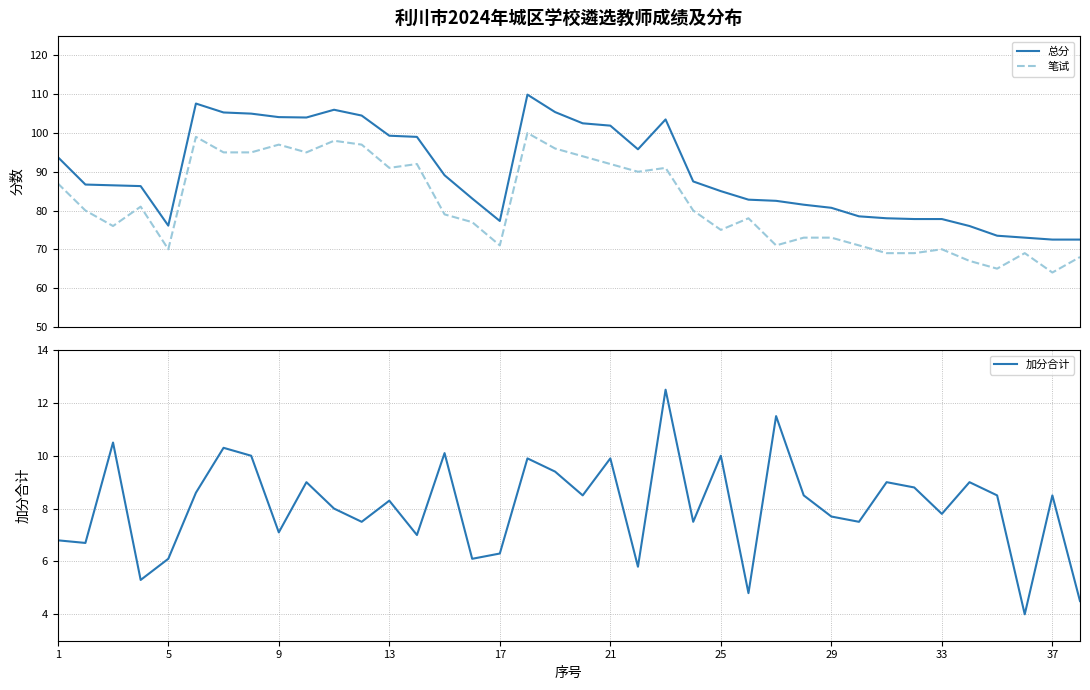

What is the highest value of the 笔试 series?

100.0